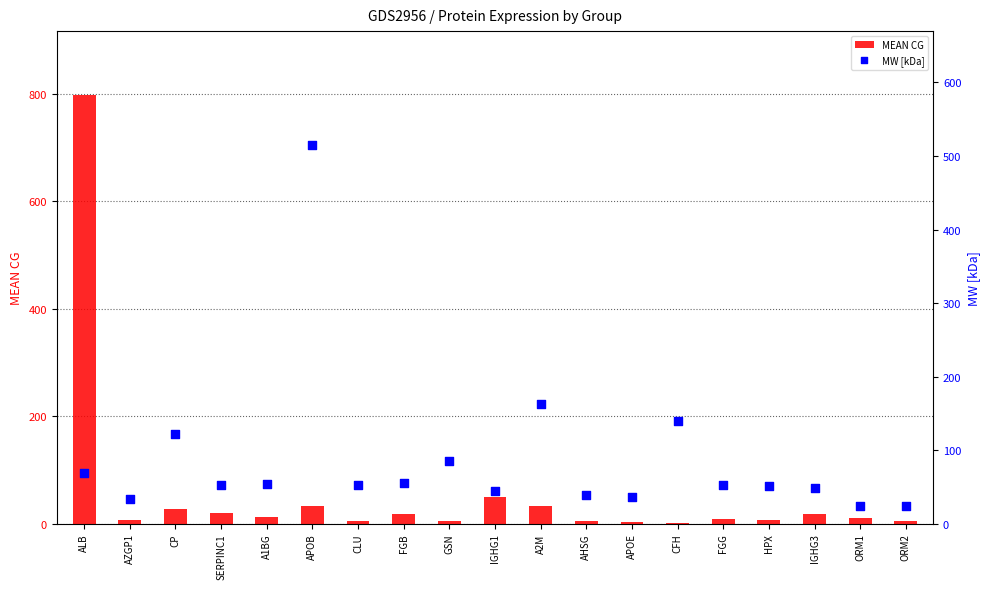

Which series has the widest spread of Y values?

MEAN CG